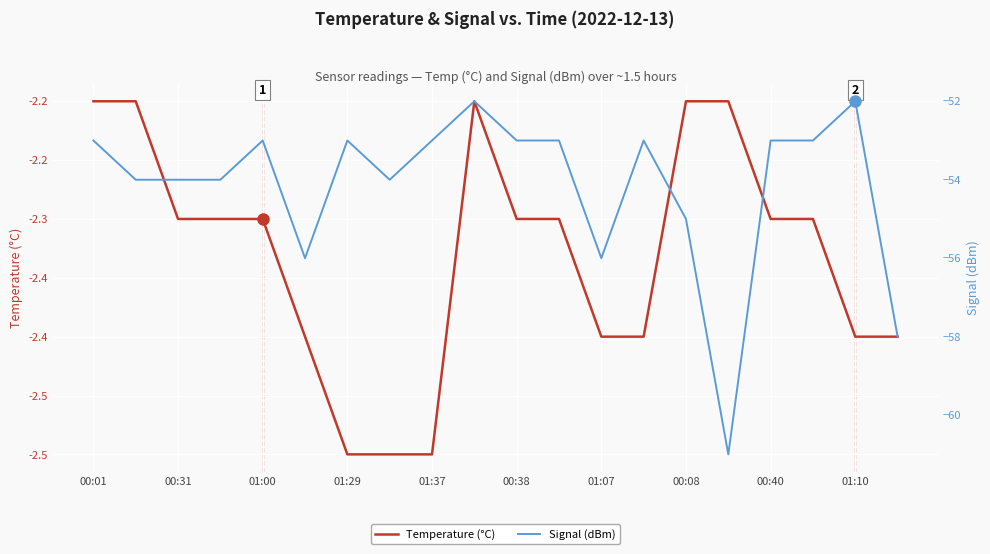

True or false: Temperature (°C) has a value of -3.7 at 00:38.

False